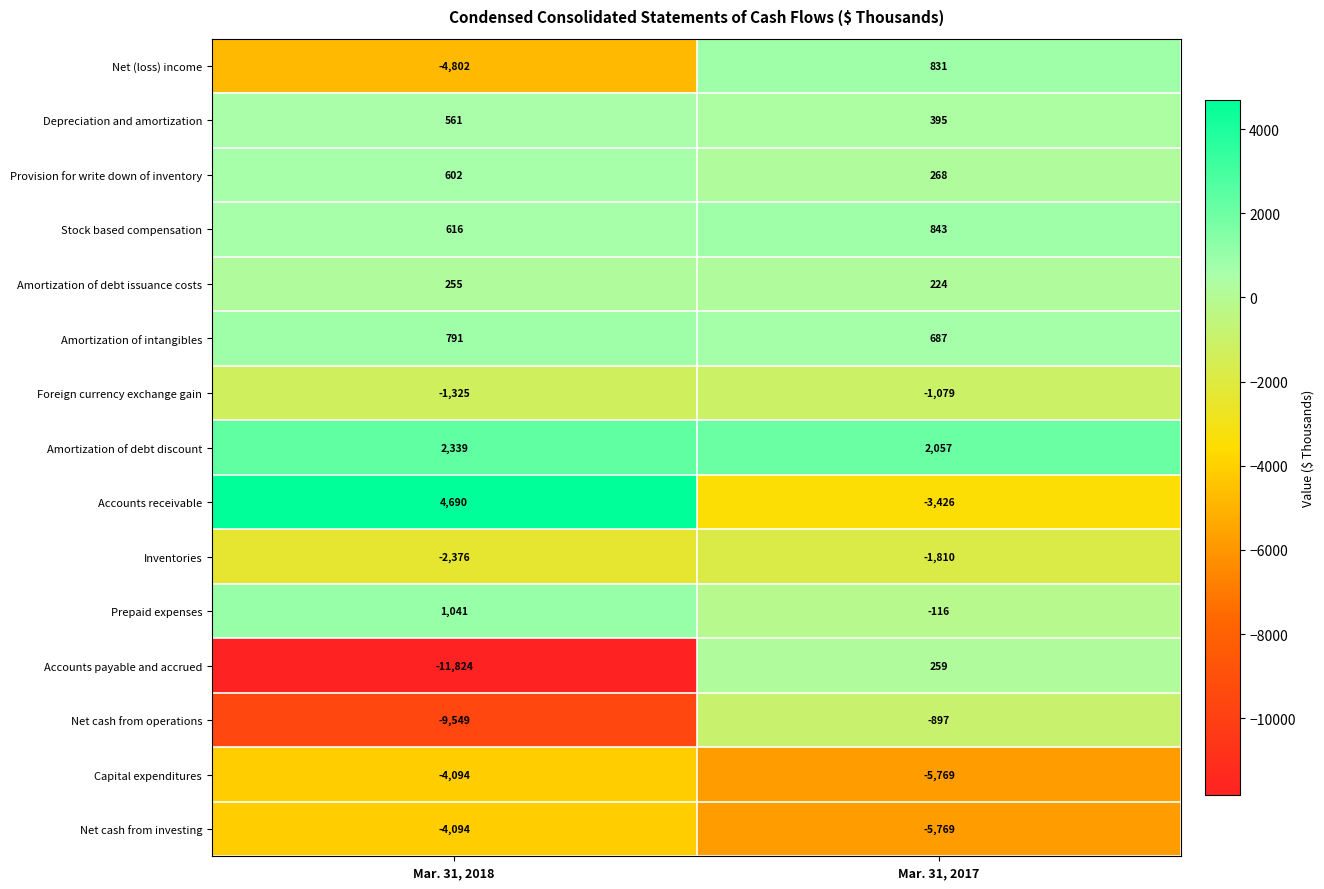

The Stock based compensation series shows 843 at Mar. 31, 2017. True or false?

True